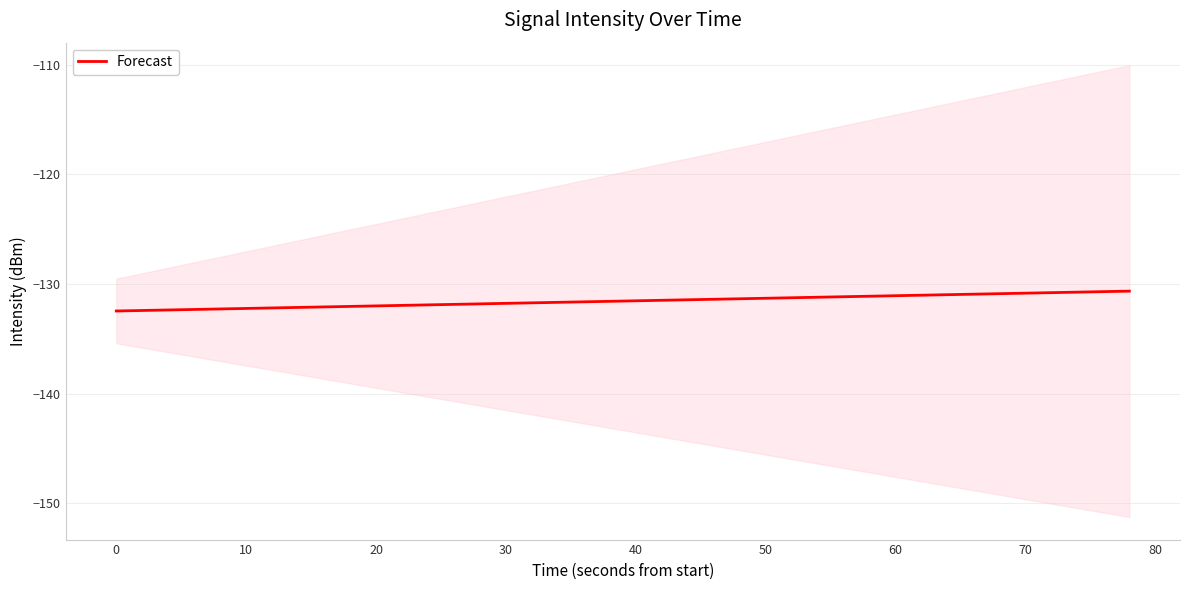

True or false: Forecast has a value of -131.8 at 30.

True